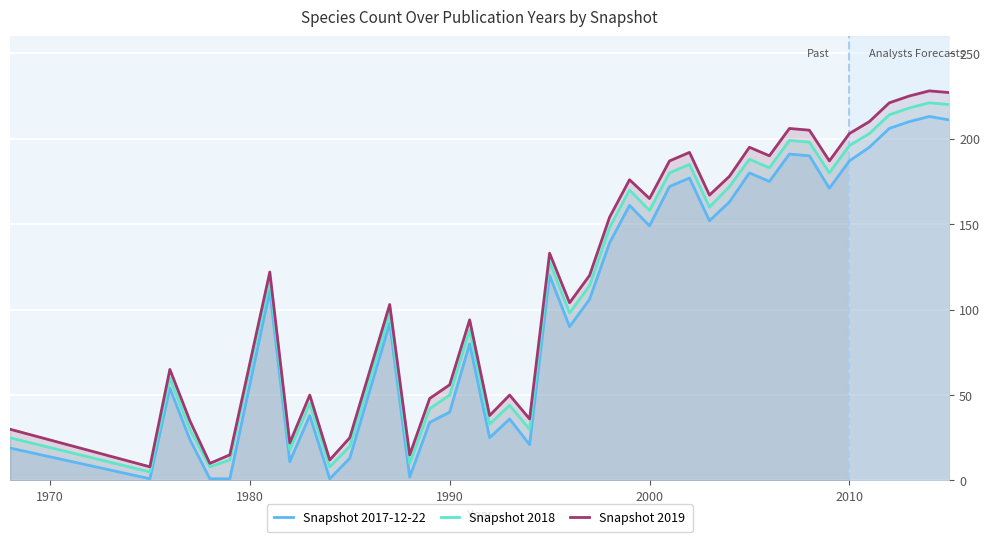

Count the number of data series in this chart.

2